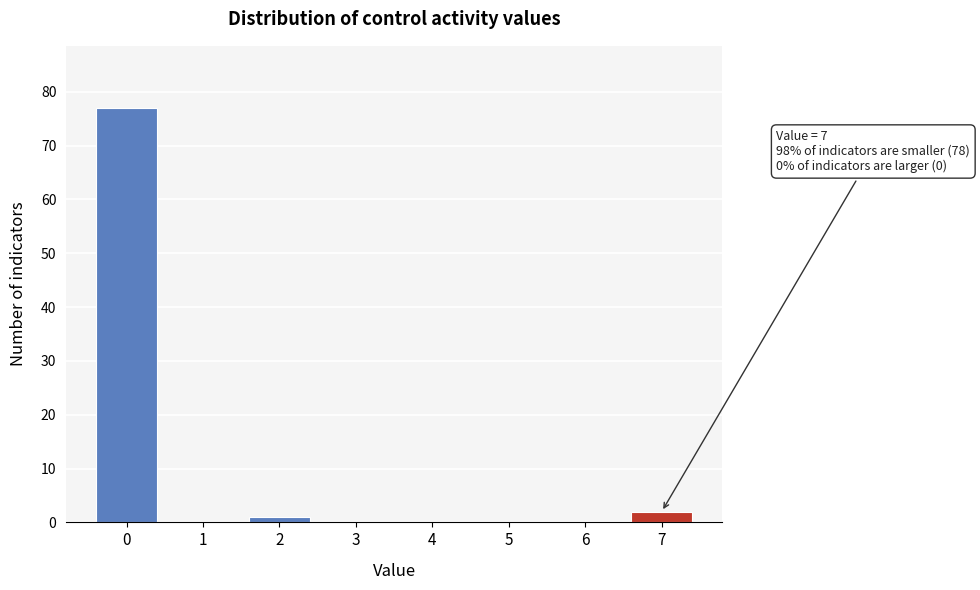

Reading left to right, list all the values displayed in this chart.

0=77	1=0	2=1	3=0	4=0	5=0	6=0	7=2